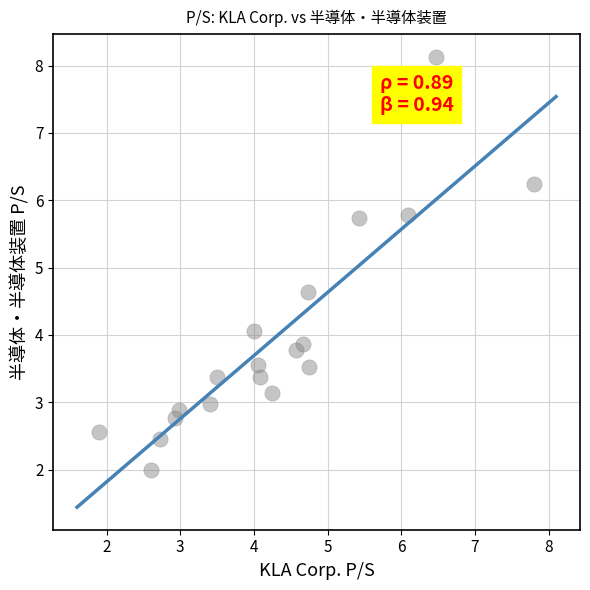

What is the range of X values (max minus min)?

5.9